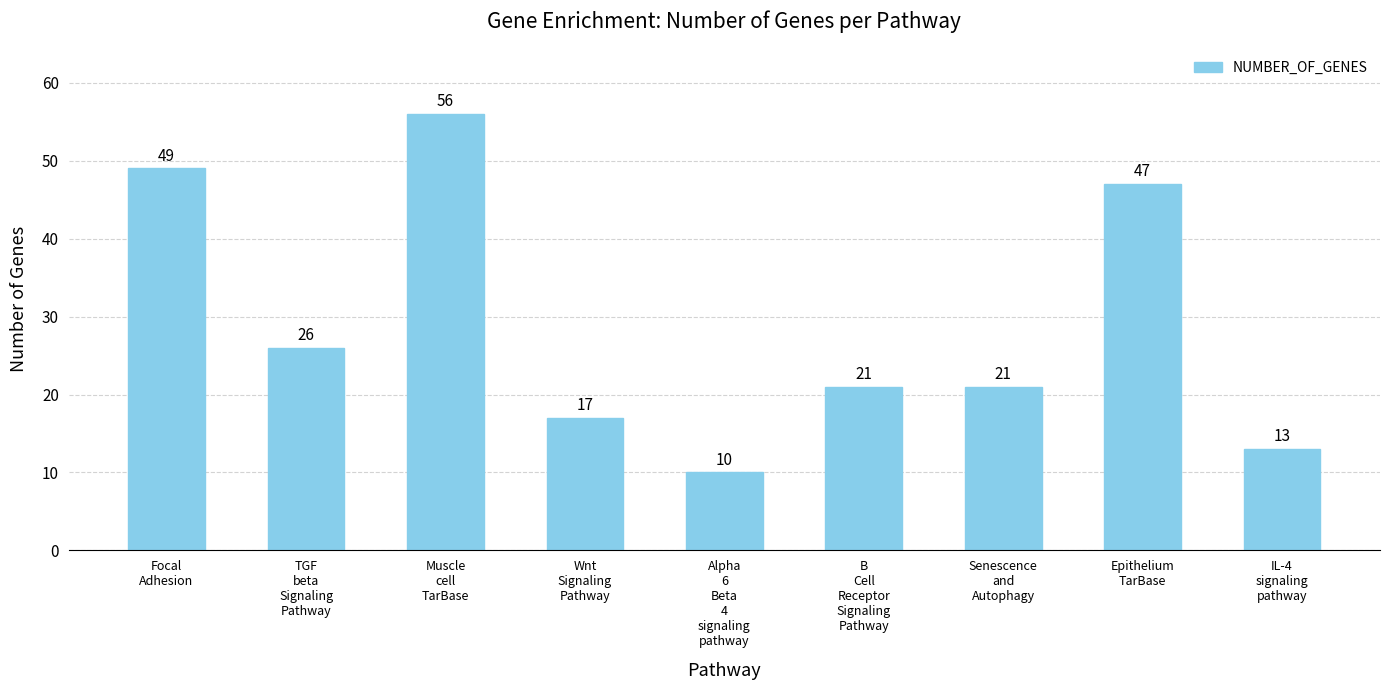

Reading left to right, extract all data points from this chart.

49	26	56	17	10	21	21	47	13